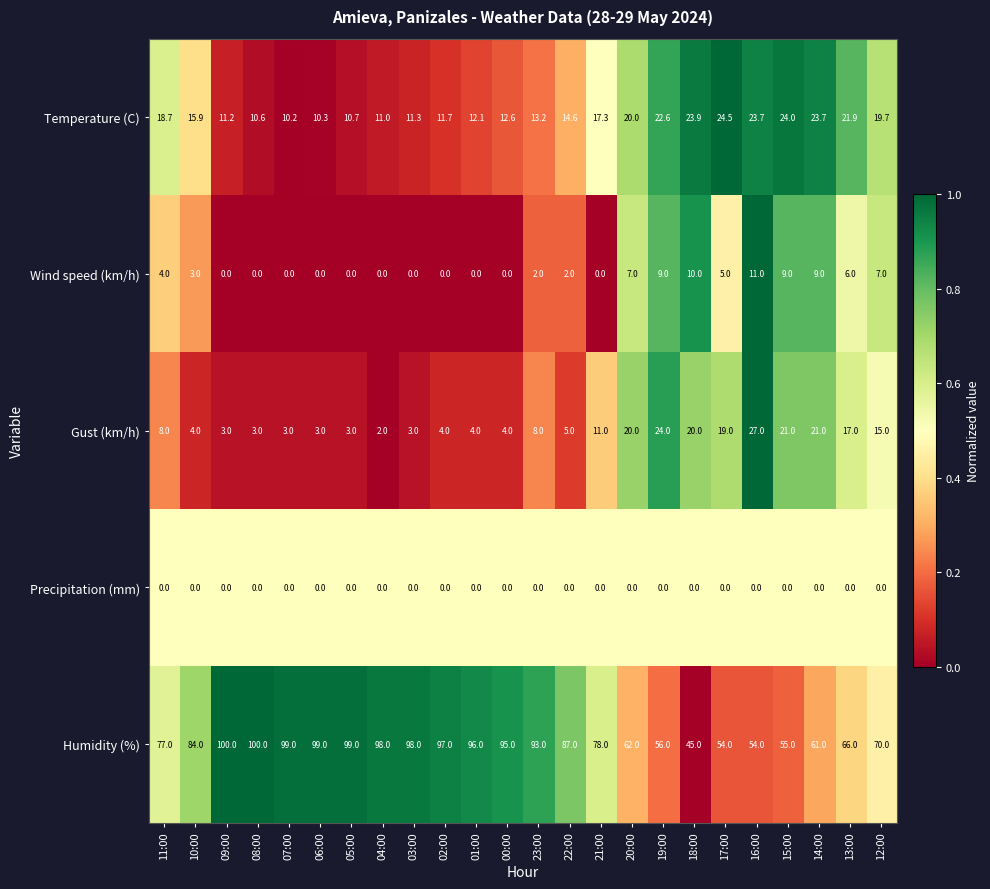

Between 01:00 and 22:00, which series saw the biggest shift?

Humidity (%)